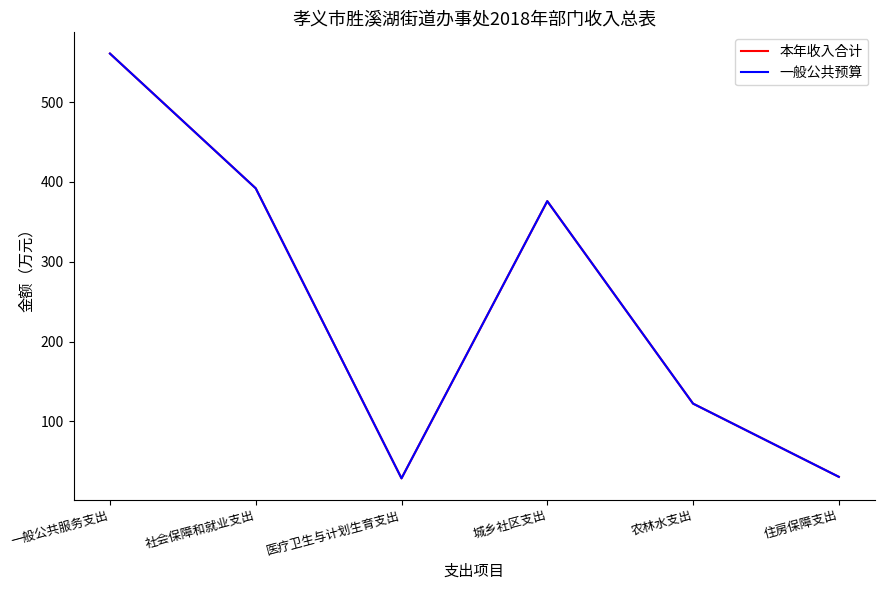

Does the chart have visible grid lines?

No